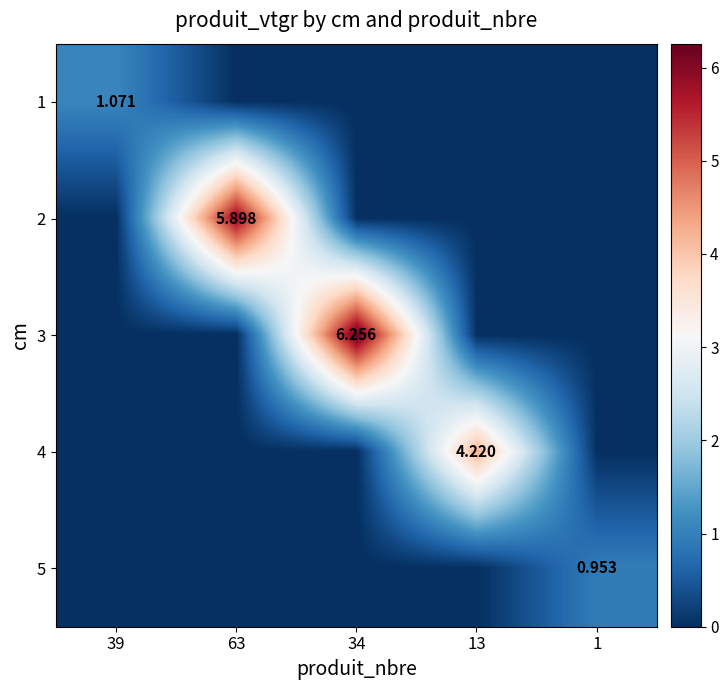

Which series has the largest range (max minus min)?

3